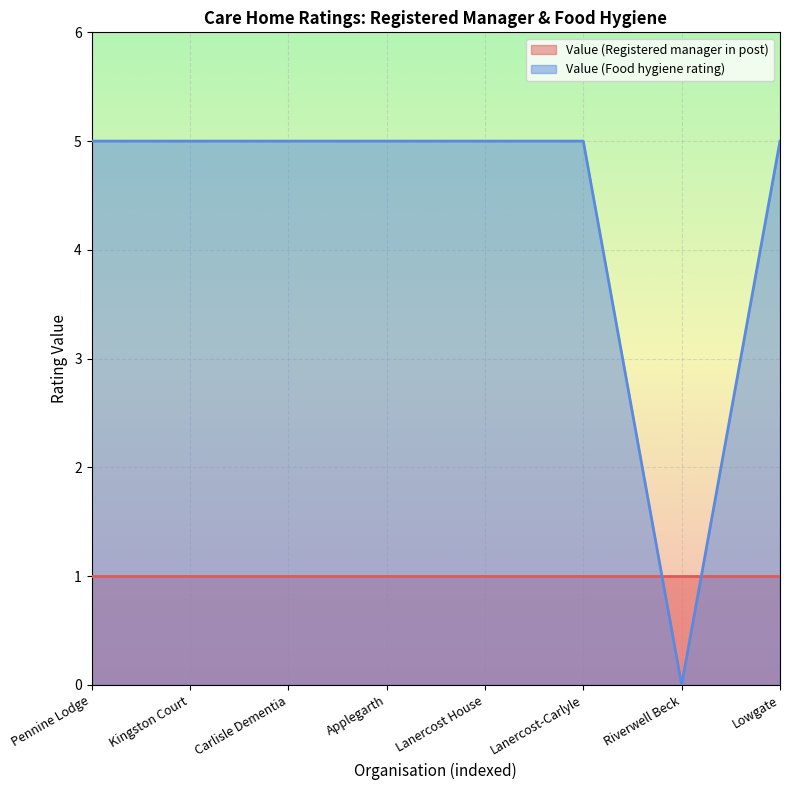

List the labels in order of value, largest first.

Pennine Lodge, Kingston Court, Carlisle Dementia, Applegarth, Lanercost House, Lanercost-Carlyle, Lowgate, Riverwell Beck